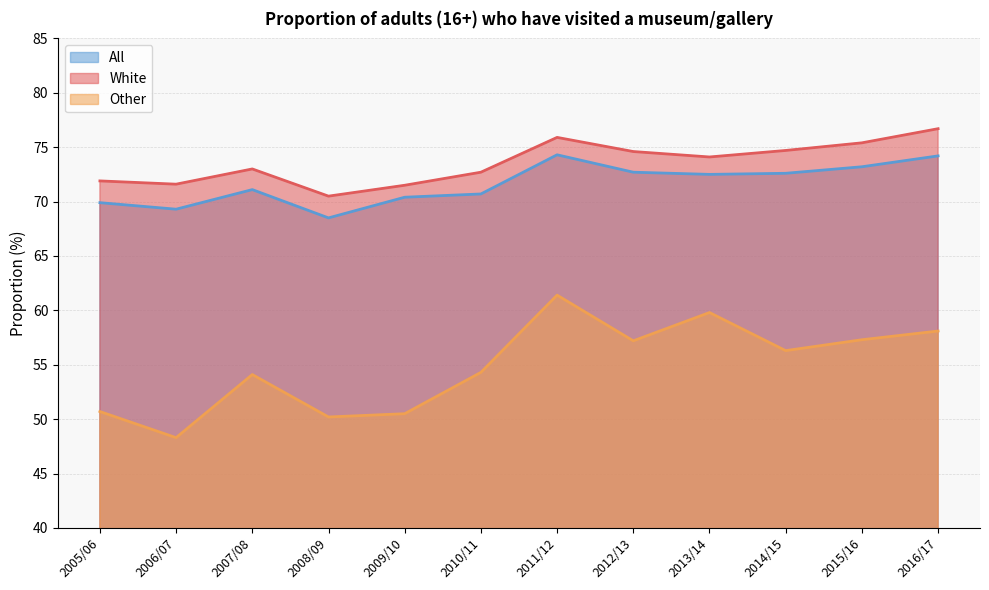

At how many categories does at least one series exceed 74?

6